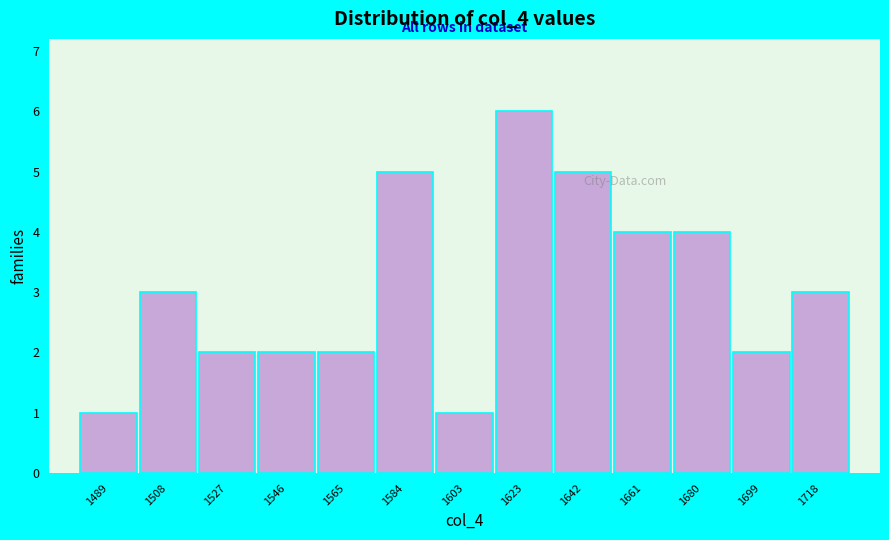

Reading right to left, extract all data points from this chart.

1718=3	1699=2	1680=4	1661=4	1642=5	1623=6	1603=1	1584=5	1565=2	1546=2	1527=2	1508=3	1489=1